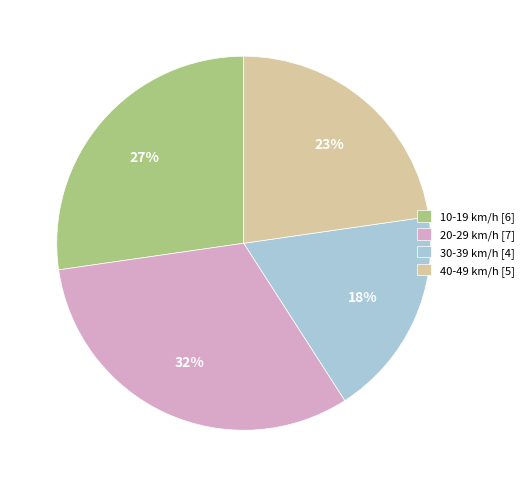

Do 40-49 km/h [5] and 20-29 km/h [7] together represent more than half of the pie?

Yes